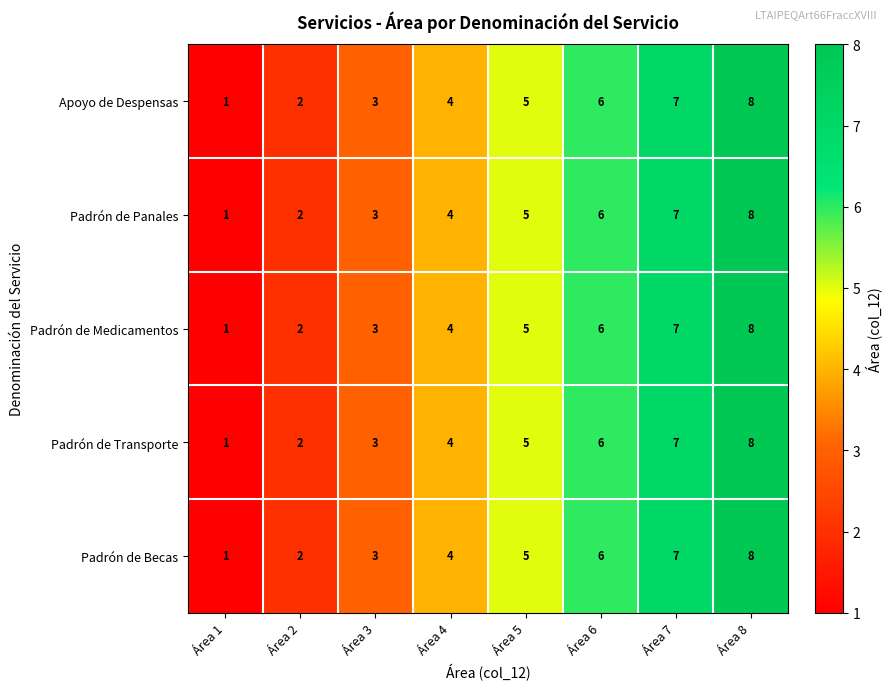

At which label is Padrón de Transporte closest to 4?

Área 4